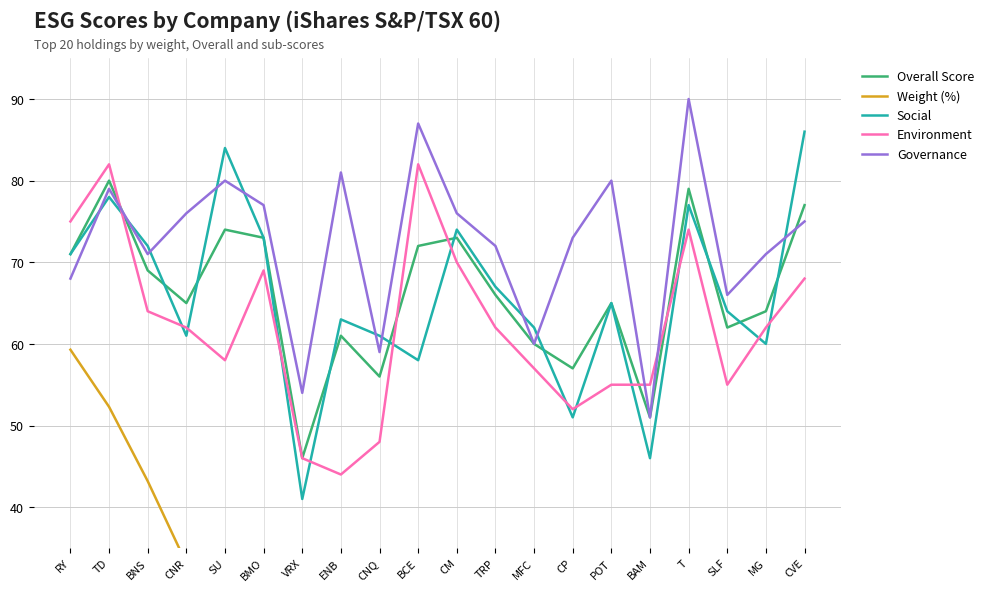

What is the value of the Environment point at the 16th from the left?

55.0